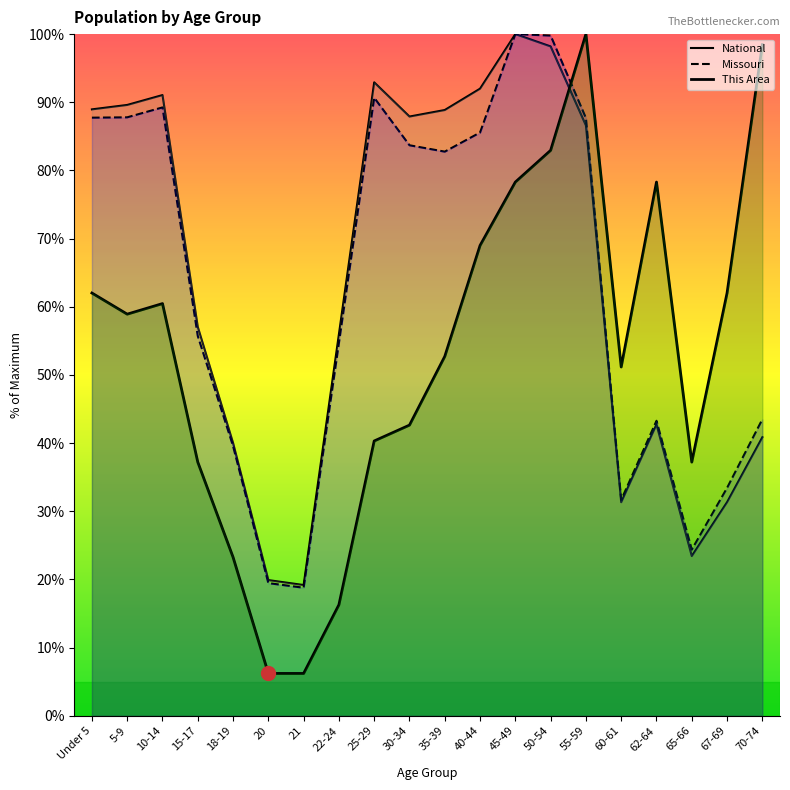

How many data points does each series have?

20